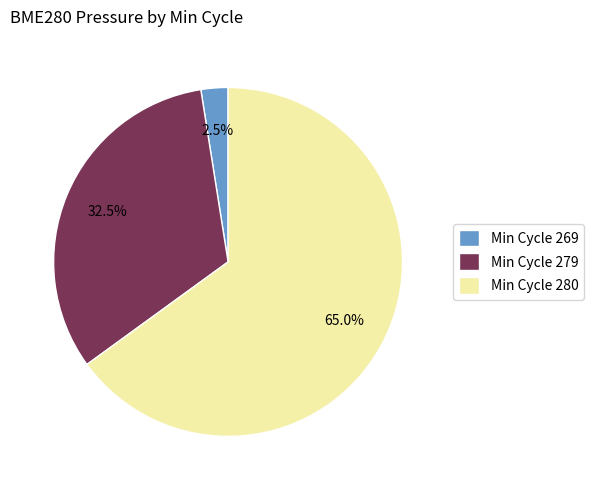

Count the number of slices in the pie.

3